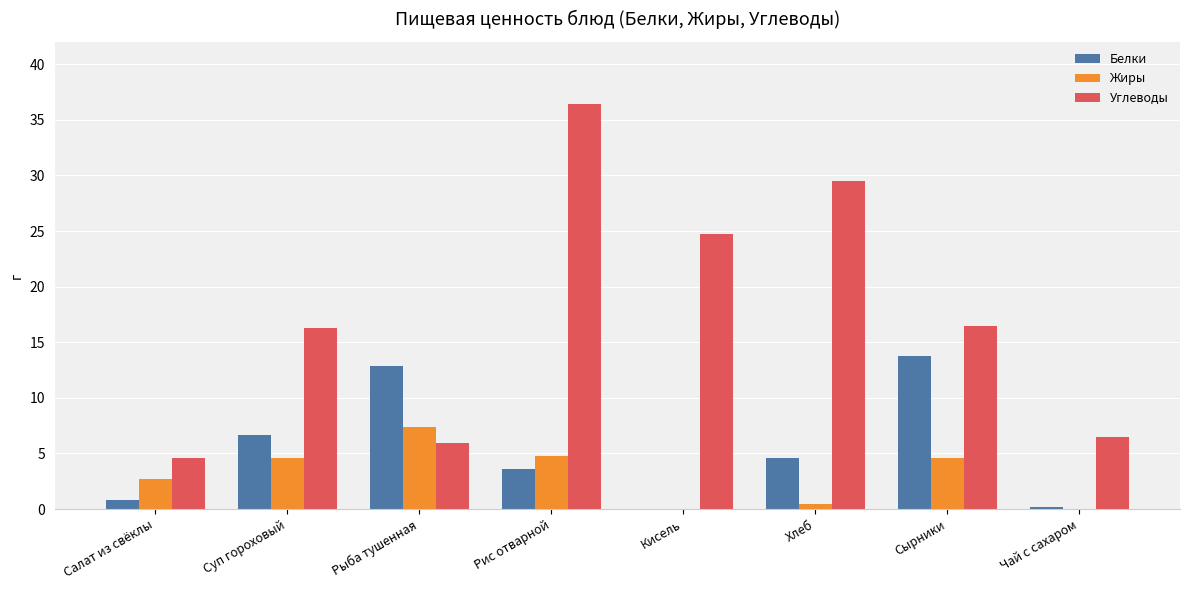

Which series has the largest total across all categories?

Углеводы